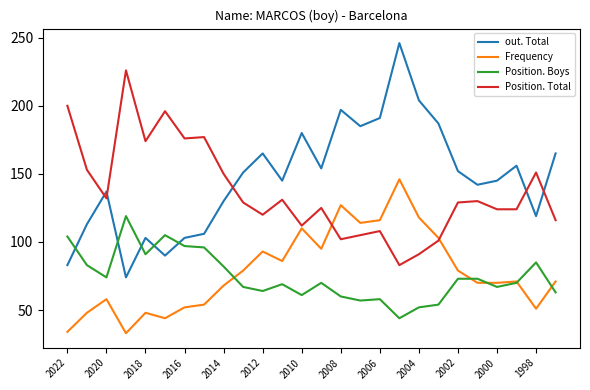

Which series has the largest range (max minus min)?

out. Total